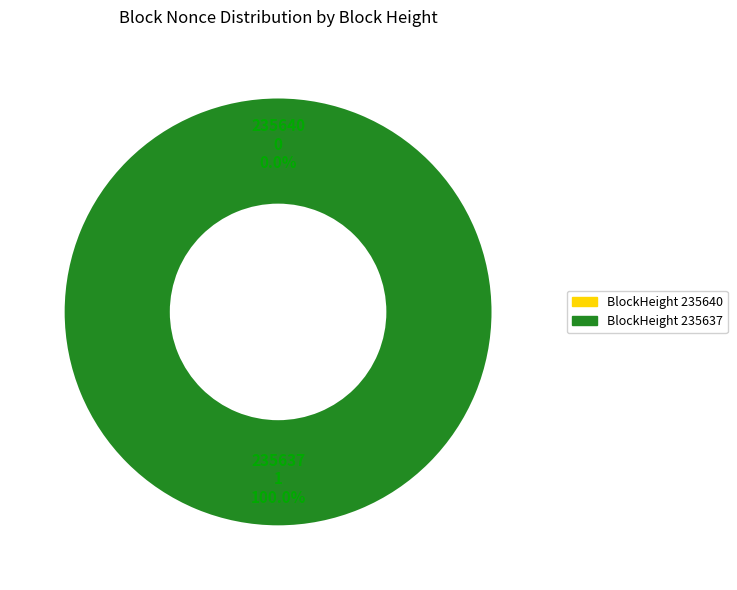

To the nearest percent, what percentage of the pie is 235637?

100%